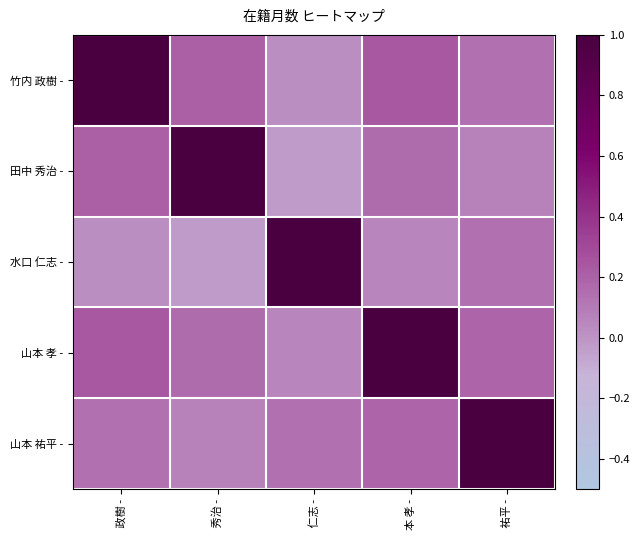

At how many categories does at least one series exceed 0?

5